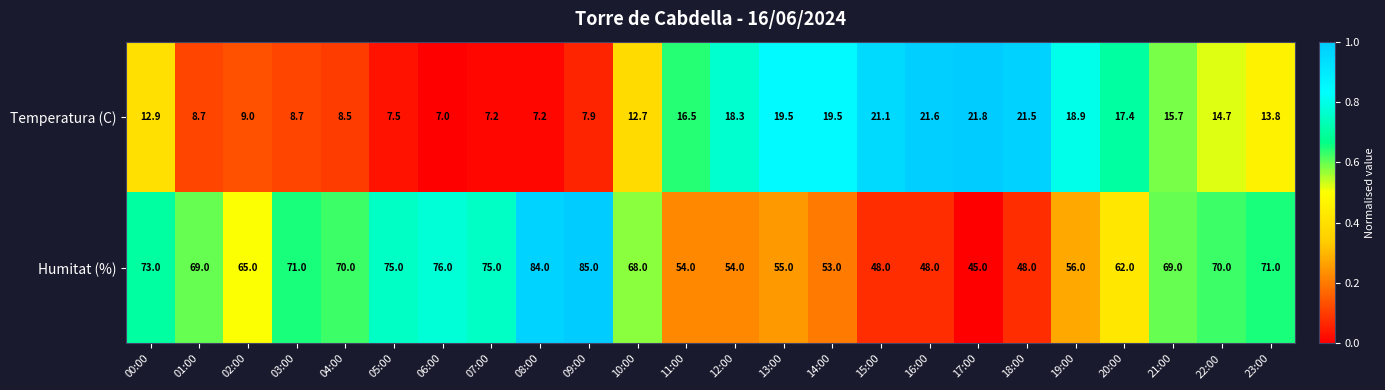

Is it true that Temperatura (C) equals 21.8 at 17:00?

True